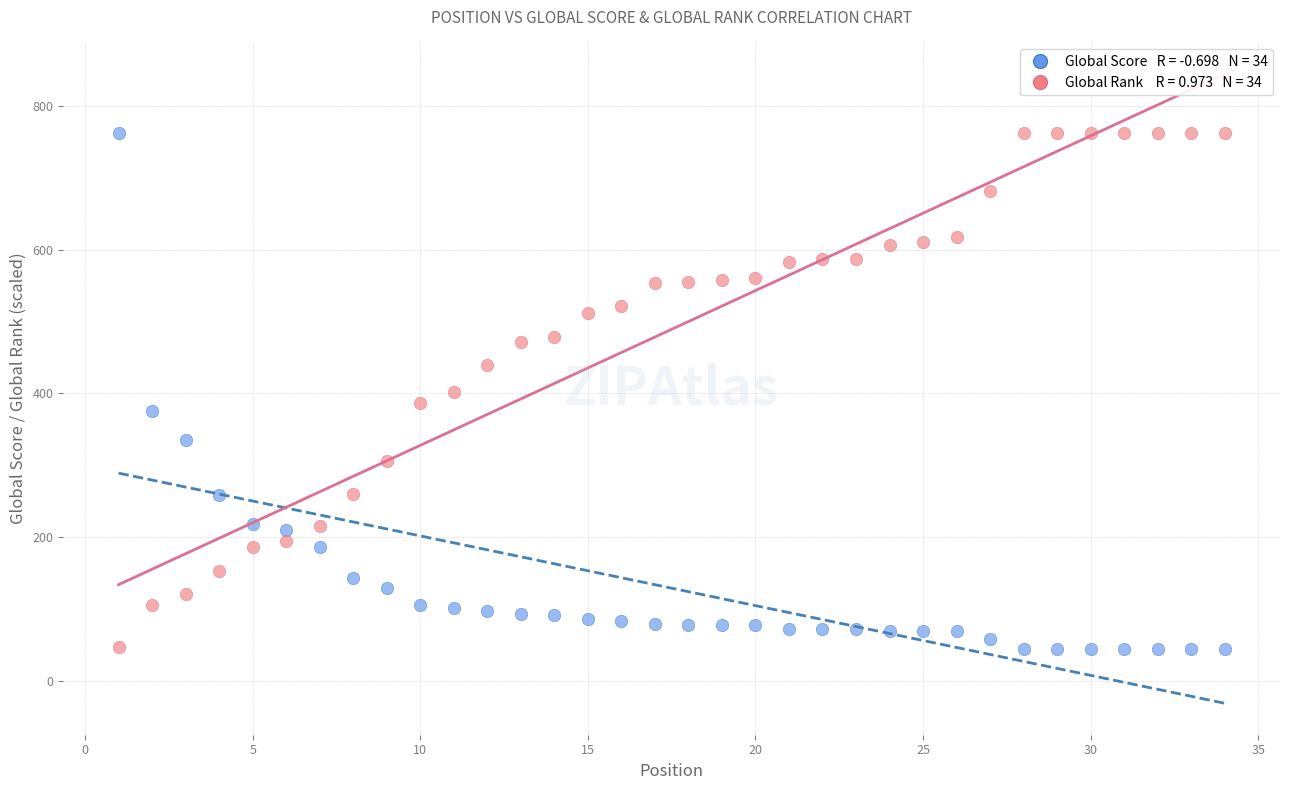

Across all data points, what is the range of Y values (max minus min)?

717.0